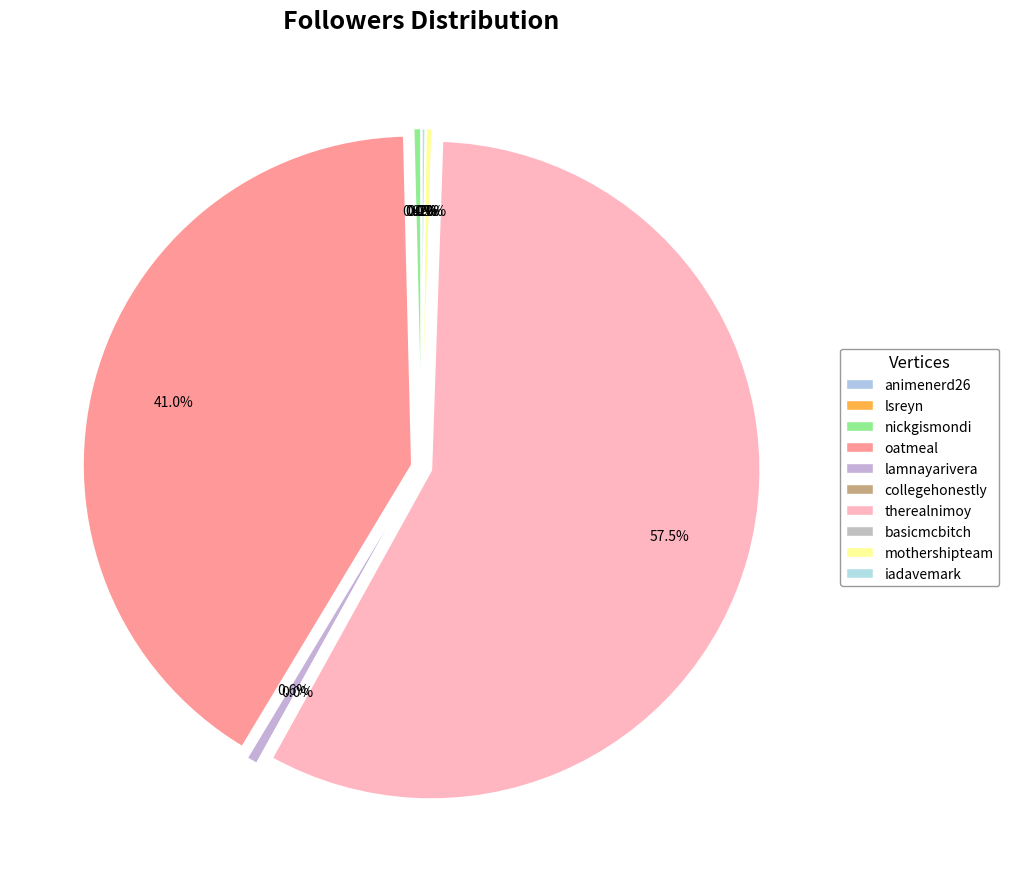

Rank the categories by value from highest to lowest.

therealnimoy, oatmeal, lamnayarivera, nickgismondi, mothershipteam, iadavemark, collegehonestly, basicmcbitch, lsreyn, animenerd26